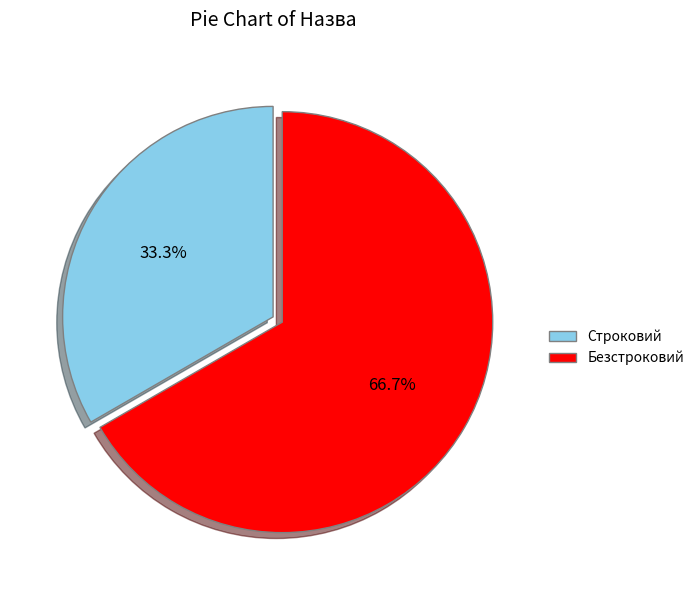

How many slices are in this pie chart?

2